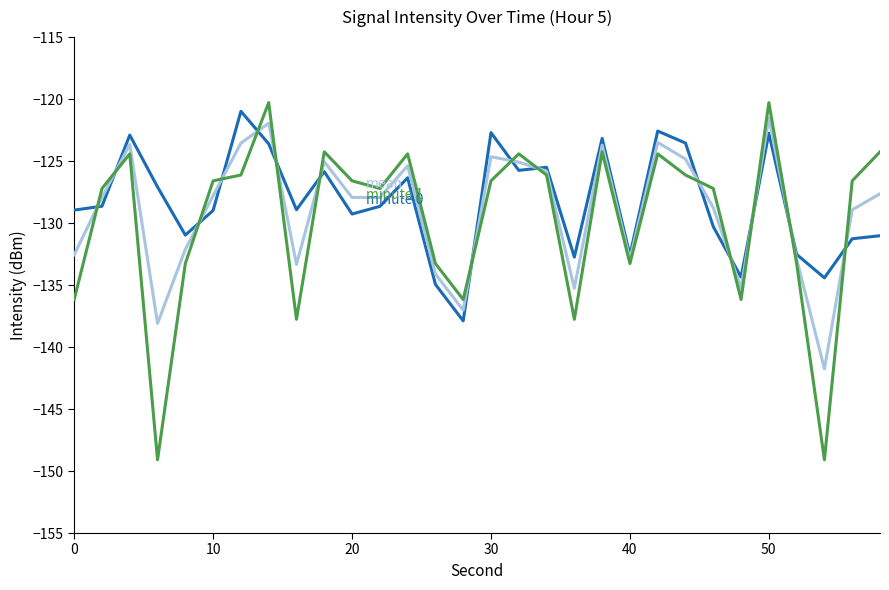

What is the greatest value displayed?

-120.3